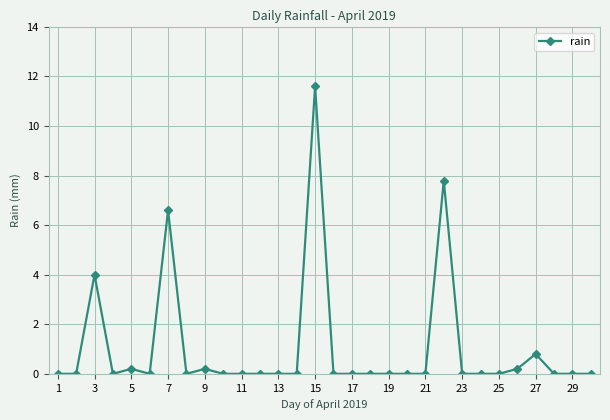

How many lines are shown in the chart?

1